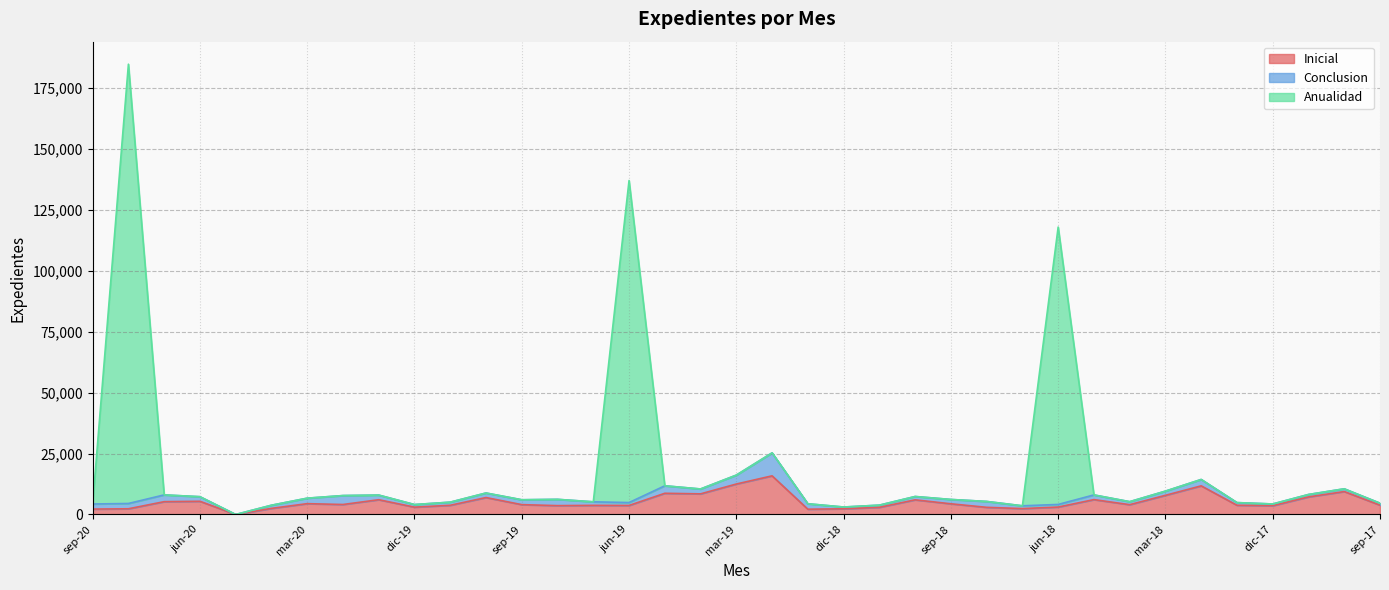

Does the chart display data point markers on the line(s)?

No